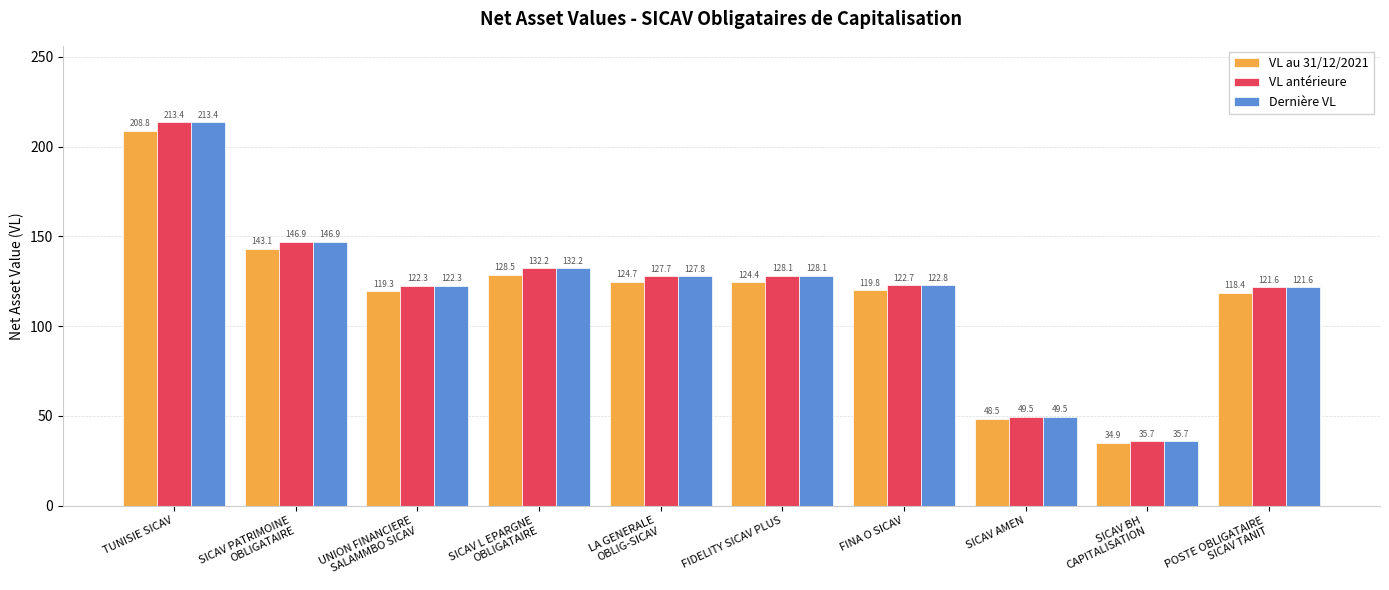

Reading right to left, what are all the values shown in this chart?

VL au 31/12/2021: POSTE OBLIGATAIRE
SICAV TANIT=118.4	SICAV BH
CAPITALISATION=34.9	SICAV AMEN=48.5	FINA O SICAV=119.8	FIDELITY SICAV PLUS=124.4	LA GENERALE
OBLIG-SICAV=124.7	SICAV L EPARGNE
OBLIGATAIRE=128.5	UNION FINANCIERE
SALAMMBO SICAV=119.3	SICAV PATRIMOINE
OBLIGATAIRE=143.1	TUNISIE SICAV=208.8
VL antérieure: POSTE OBLIGATAIRE
SICAV TANIT=121.6	SICAV BH
CAPITALISATION=35.7	SICAV AMEN=49.5	FINA O SICAV=122.7	FIDELITY SICAV PLUS=128.1	LA GENERALE
OBLIG-SICAV=127.7	SICAV L EPARGNE
OBLIGATAIRE=132.2	UNION FINANCIERE
SALAMMBO SICAV=122.3	SICAV PATRIMOINE
OBLIGATAIRE=146.9	TUNISIE SICAV=213.4
Dernière VL: POSTE OBLIGATAIRE
SICAV TANIT=121.6	SICAV BH
CAPITALISATION=35.7	SICAV AMEN=49.5	FINA O SICAV=122.8	FIDELITY SICAV PLUS=128.1	LA GENERALE
OBLIG-SICAV=127.8	SICAV L EPARGNE
OBLIGATAIRE=132.2	UNION FINANCIERE
SALAMMBO SICAV=122.3	SICAV PATRIMOINE
OBLIGATAIRE=146.9	TUNISIE SICAV=213.4